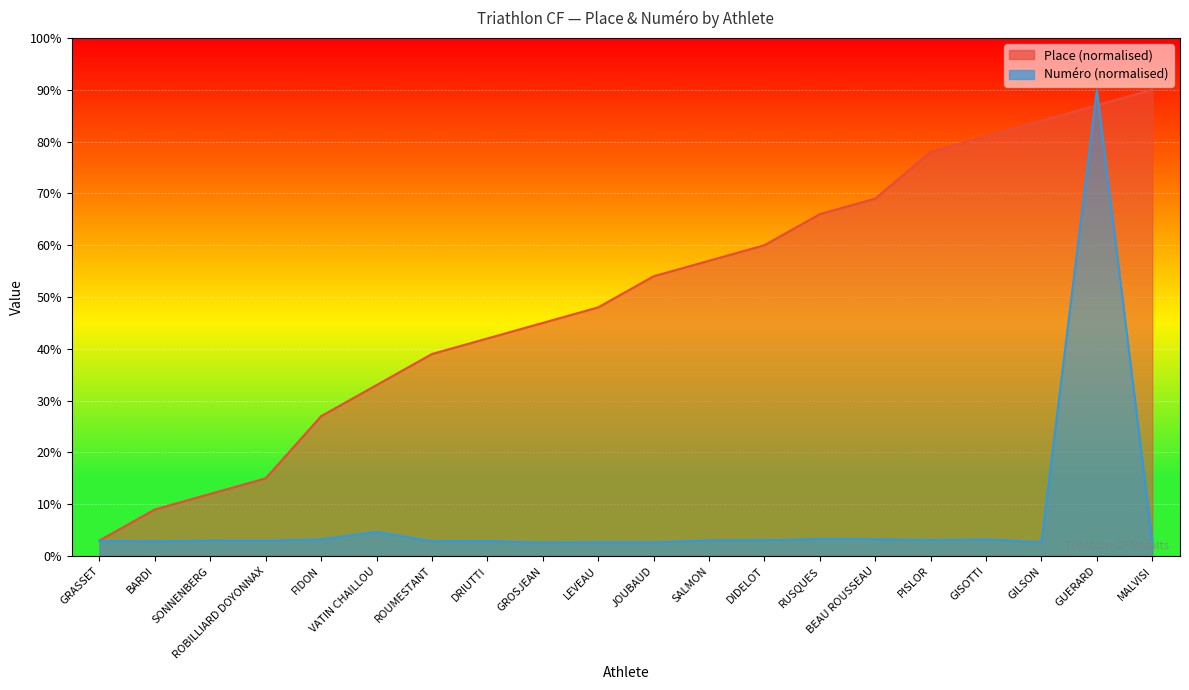

Which label corresponds to the smallest value in the chart?

GROSJEAN